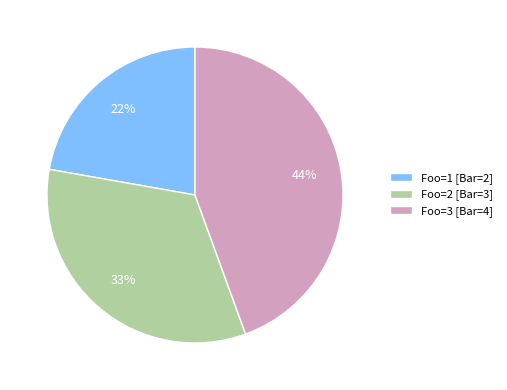

To the nearest percent, what is the difference between the Foo=1 [Bar=2] and Foo=3 [Bar=4] slice percentages?

22%